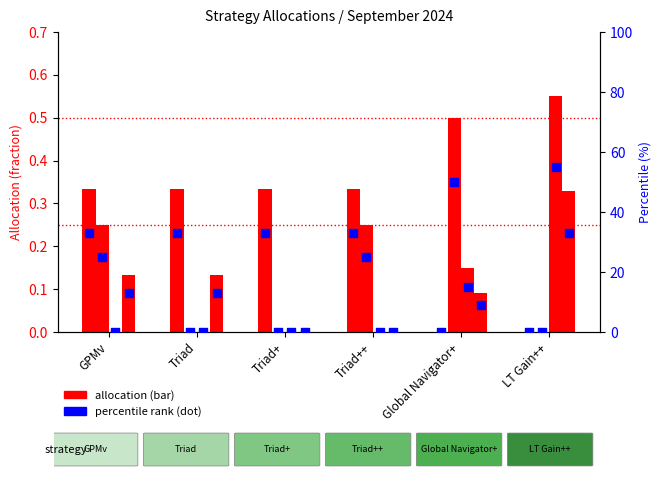

Is the value of pct RETIRE at Triad+ greater than the value of RETIRE at Global Navigator+?

Yes